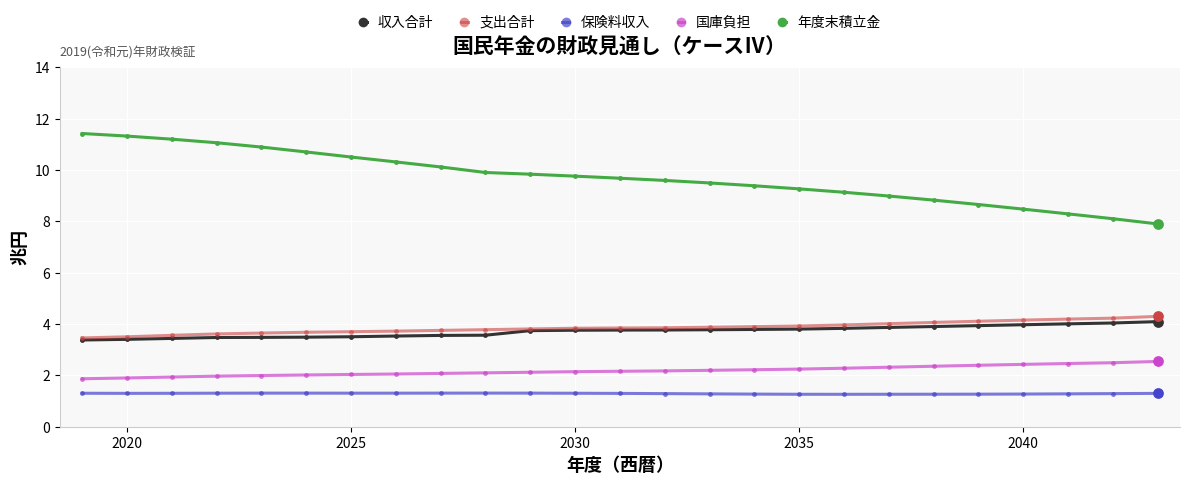

At how many categories does at least one series exceed 5?

25